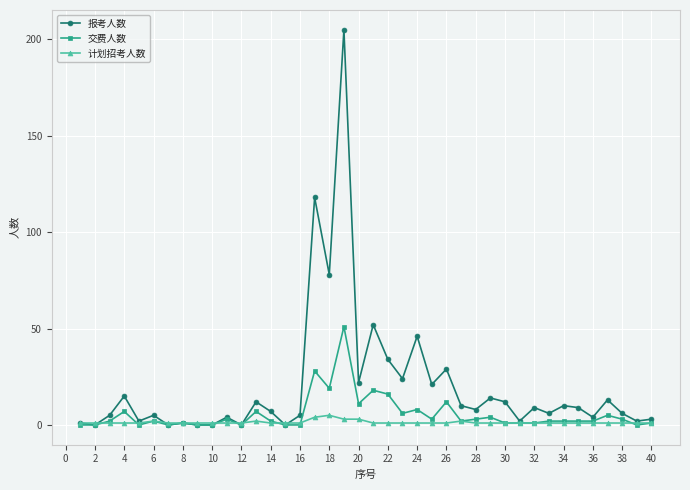

What is the greatest value displayed?

205